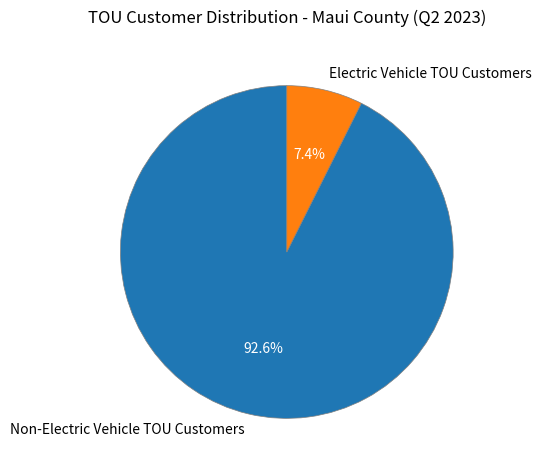

Approximately how many times larger is the value at Non-Electric Vehicle TOU Customers compared to Electric Vehicle TOU Customers?

12.5